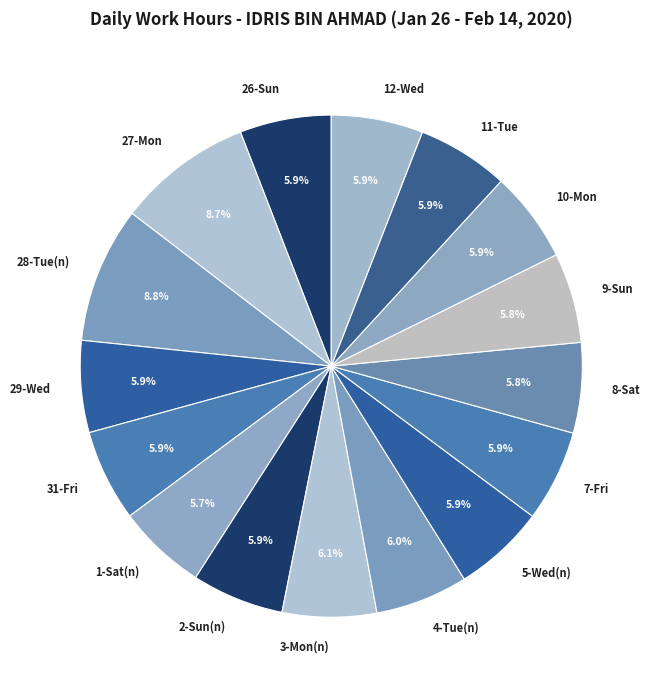

What is the ratio of the value at 31-Fri to the value at 12-Wed?

1.0